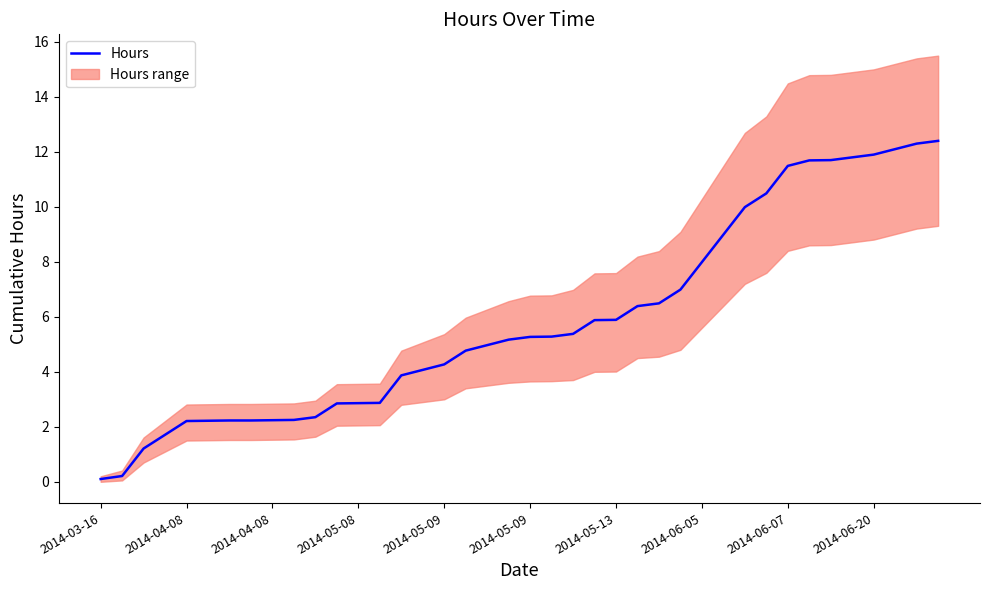

At which category does the chart reach its minimum across all series?

2014-03-16